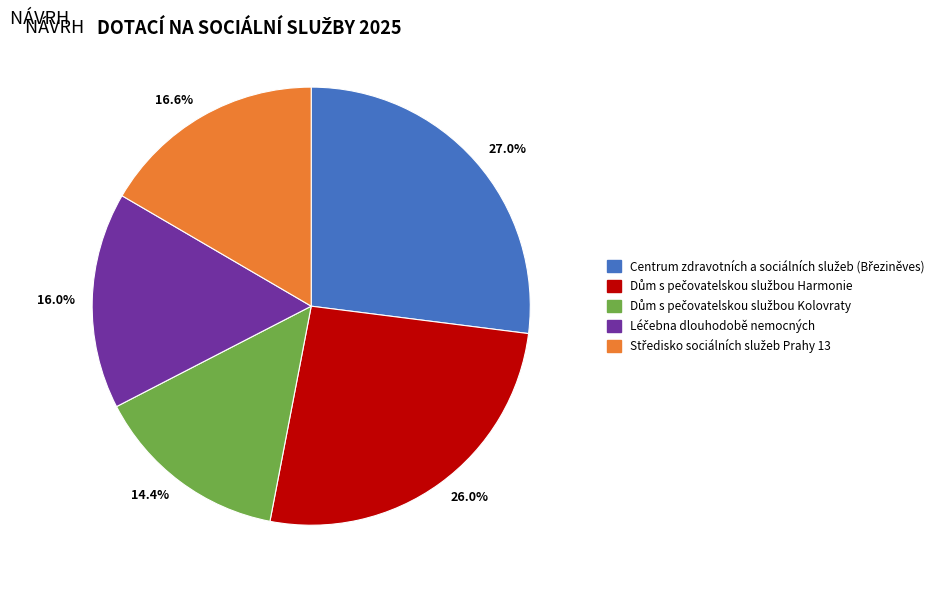

Does any single category account for the majority?

No